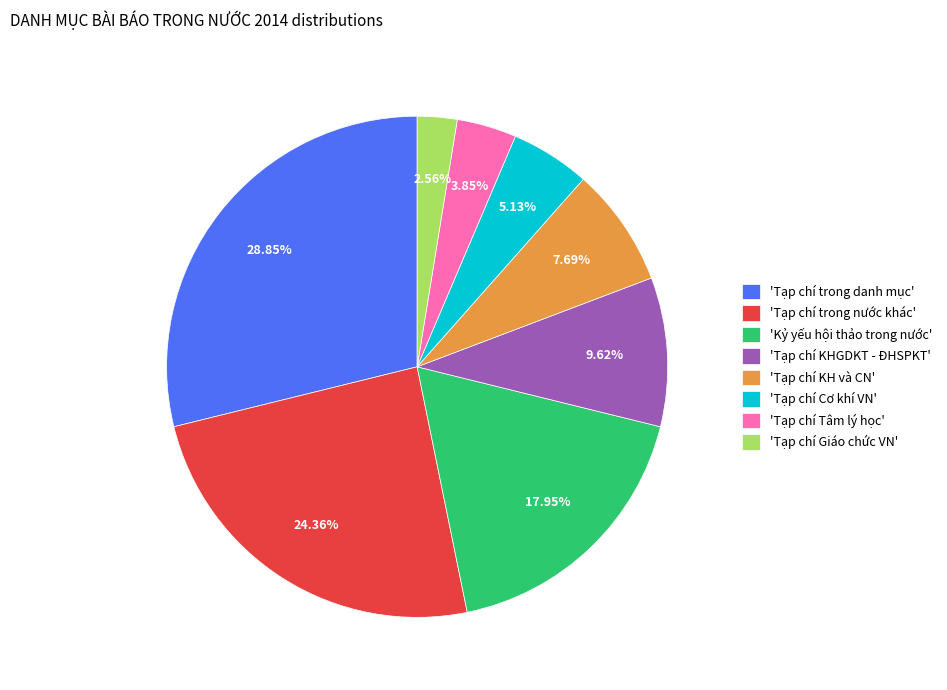

What is the largest slice in the pie chart?

'Tạp chí trong danh mục'